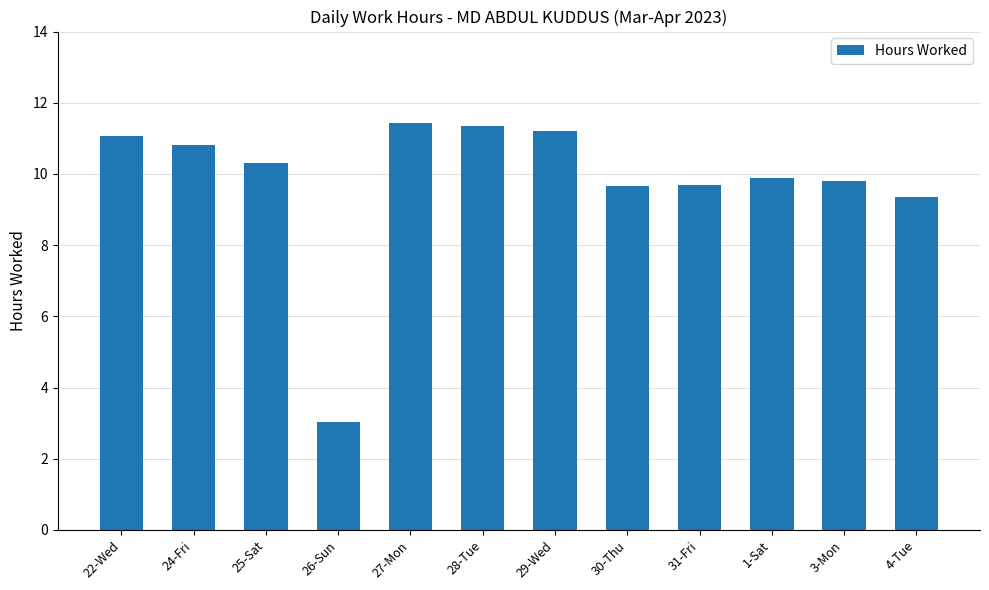

At which label is the value closest to 7?

4-Tue